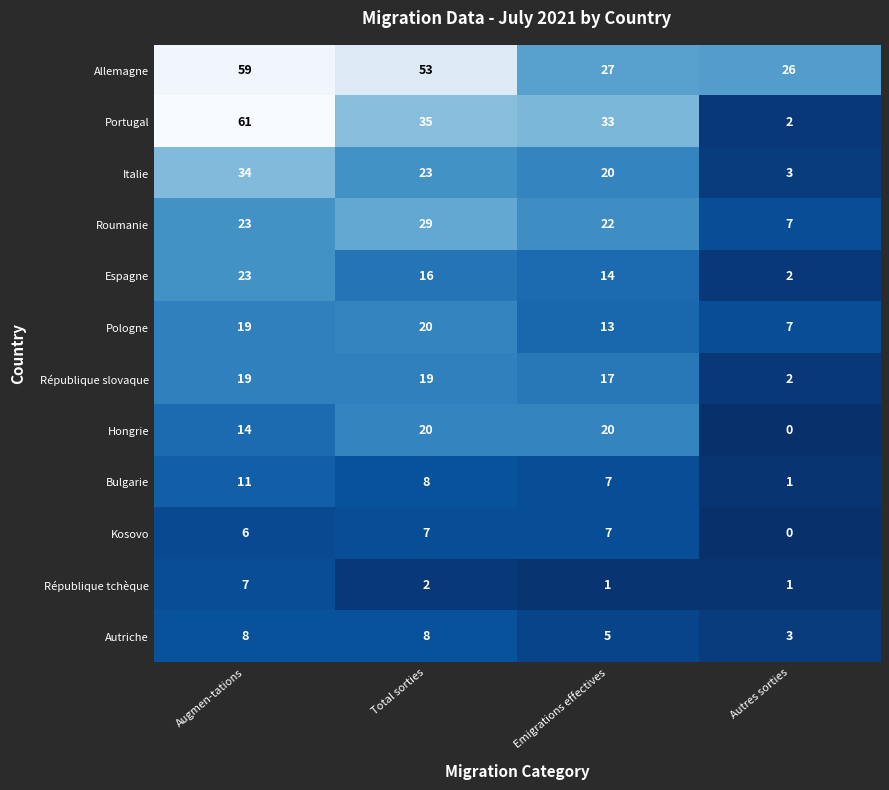

List the labels in order of Pologne value, largest first.

Total sorties, Augmen-tations, Emigrations effectives, Autres sorties